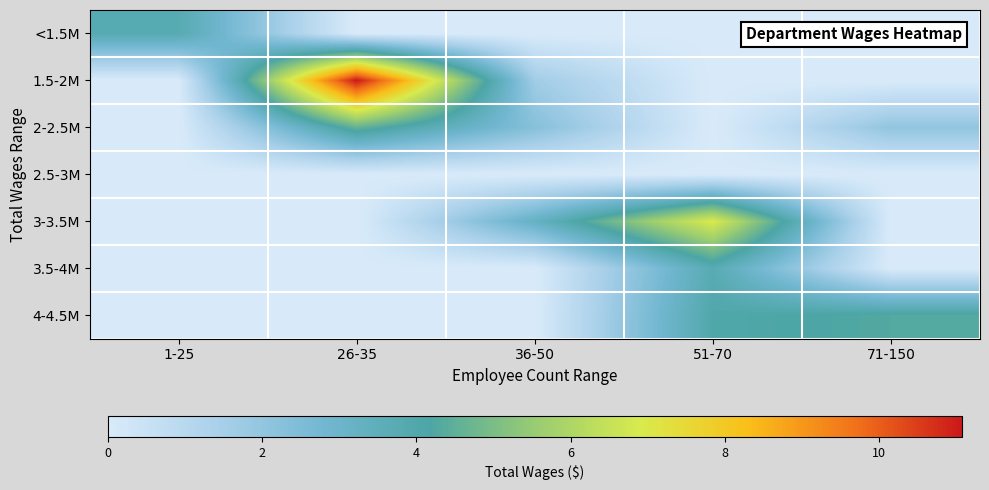

Rank the series by their maximum value, from highest to lowest.

1.5-2M, 3-3.5M, 2-2.5M, 4-4.5M, <1.5M, 3.5-4M, 2.5-3M